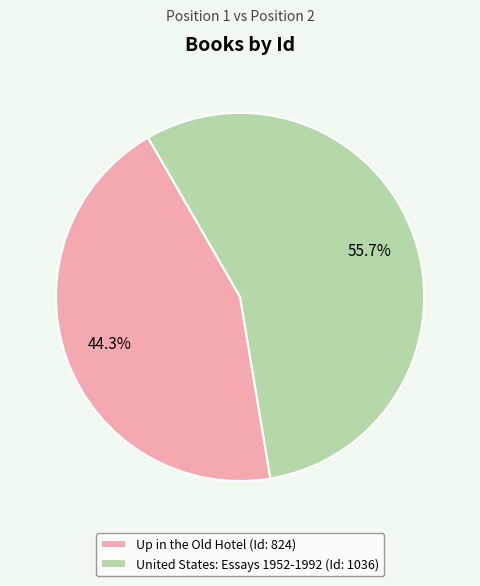

The Up in the Old Hotel slice represents 44% of the pie. True or false?

True